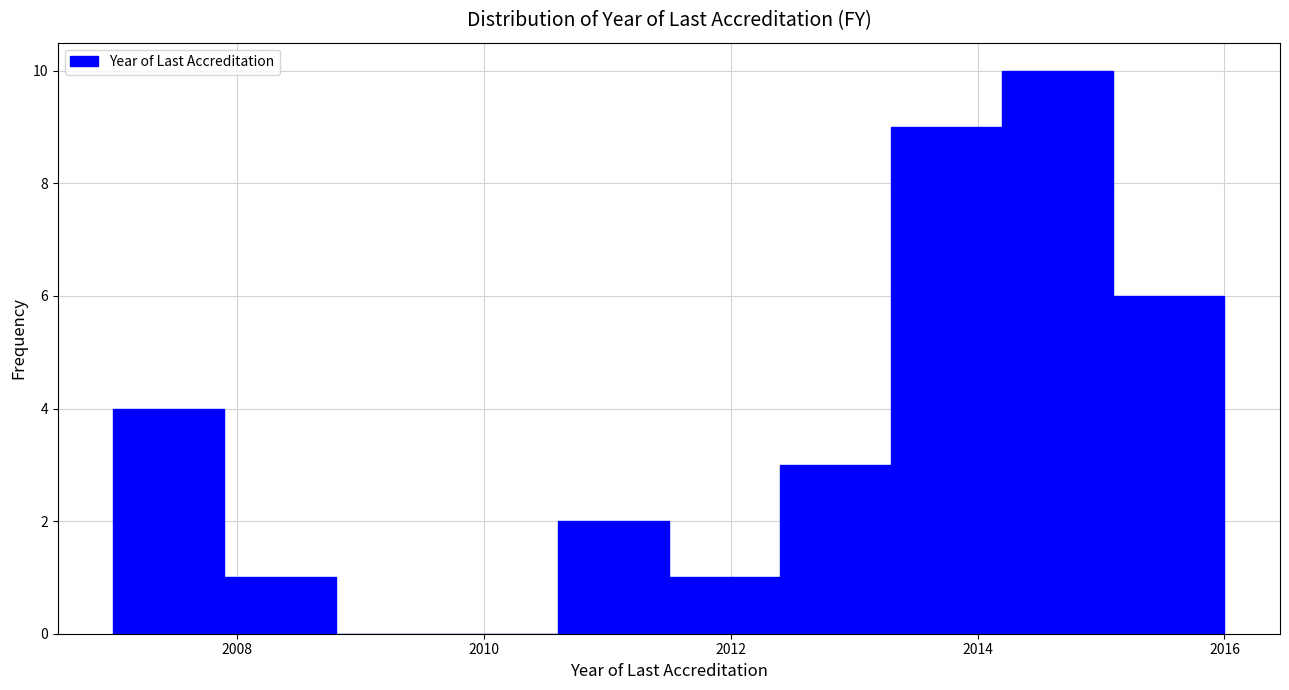

Reading left to right, transcribe this chart: for each bar, give the range it covers on the x-axis and its height. Neither the bar edges nor the heights are printed on the chart, so give them approximately, as read against the axes.

2007.0 to 2007.9: 4
2007.9 to 2008.8: 1
2008.8 to 2009.7: 0
2009.7 to 2010.6: 0
2010.6 to 2011.5: 2
2011.5 to 2012.4: 1
2012.4 to 2013.3: 3
2013.3 to 2014.2: 9
2014.2 to 2015.1: 10
2015.1 to 2016.0: 6